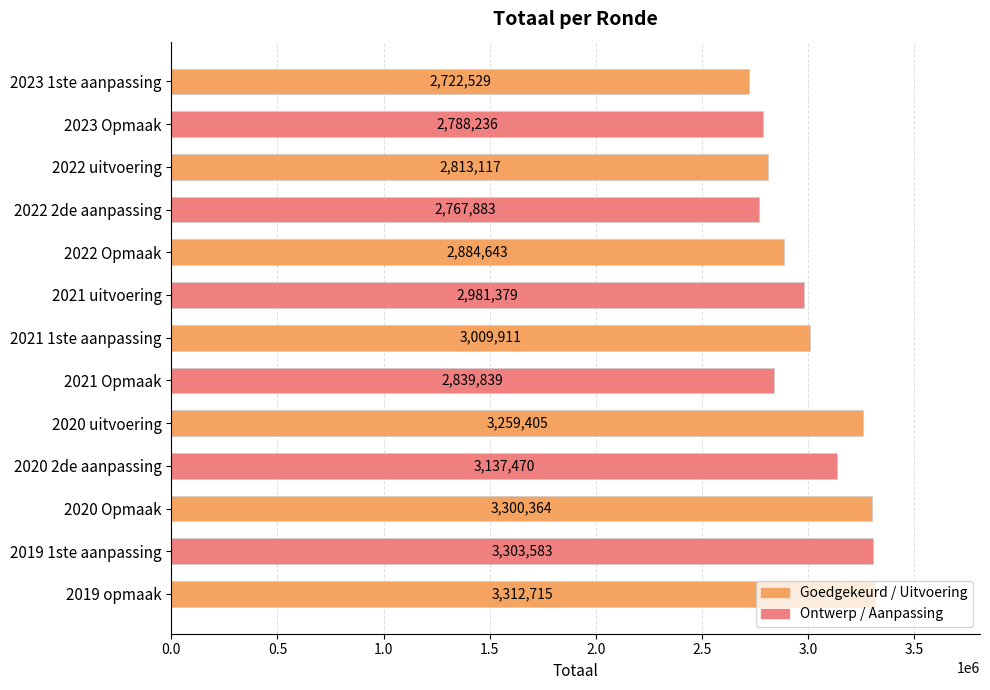

What is the value of the 6th bar from the top?

2981379